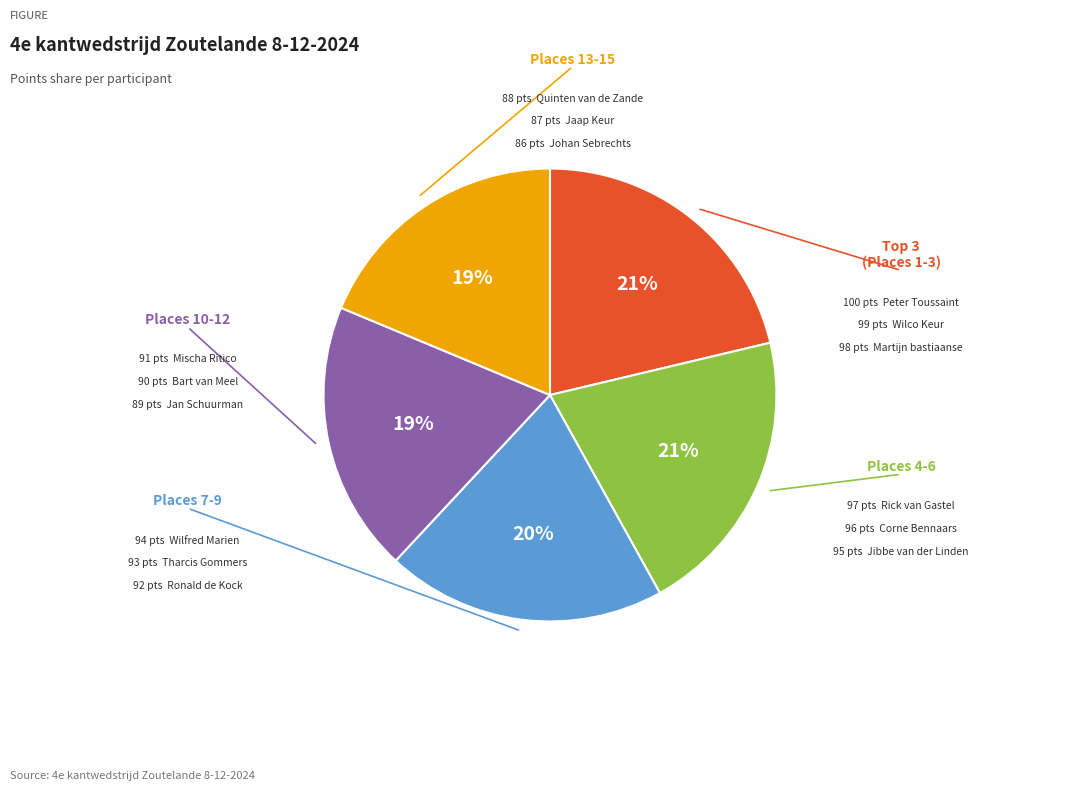

Is there a majority slice in this chart?

No